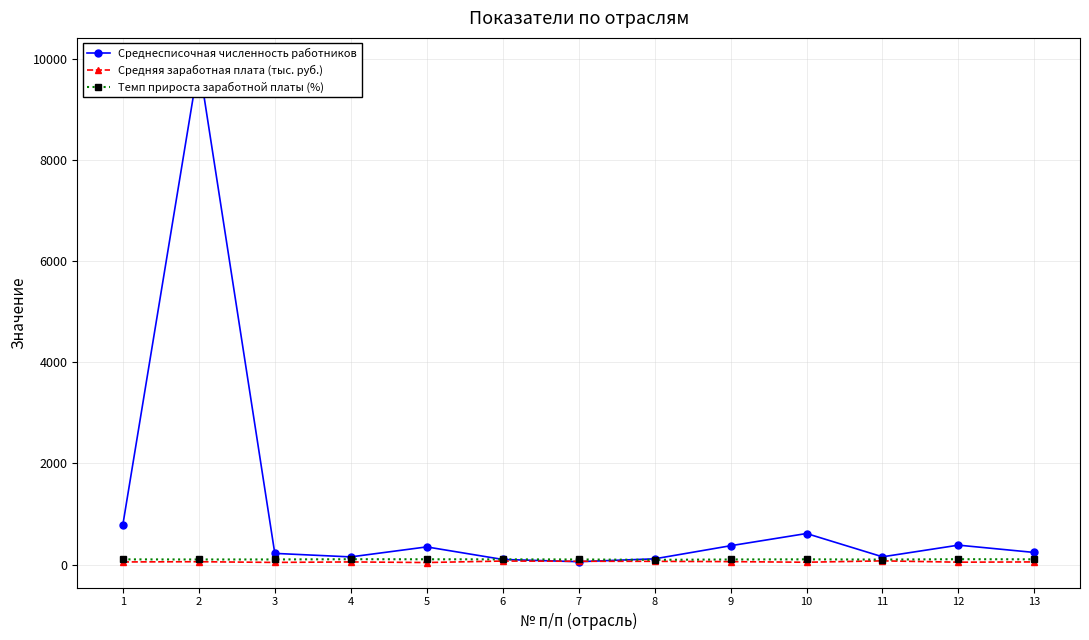

What is the value of the Темп прироста заработной платы (%) point at the 8th from the left?

94.0